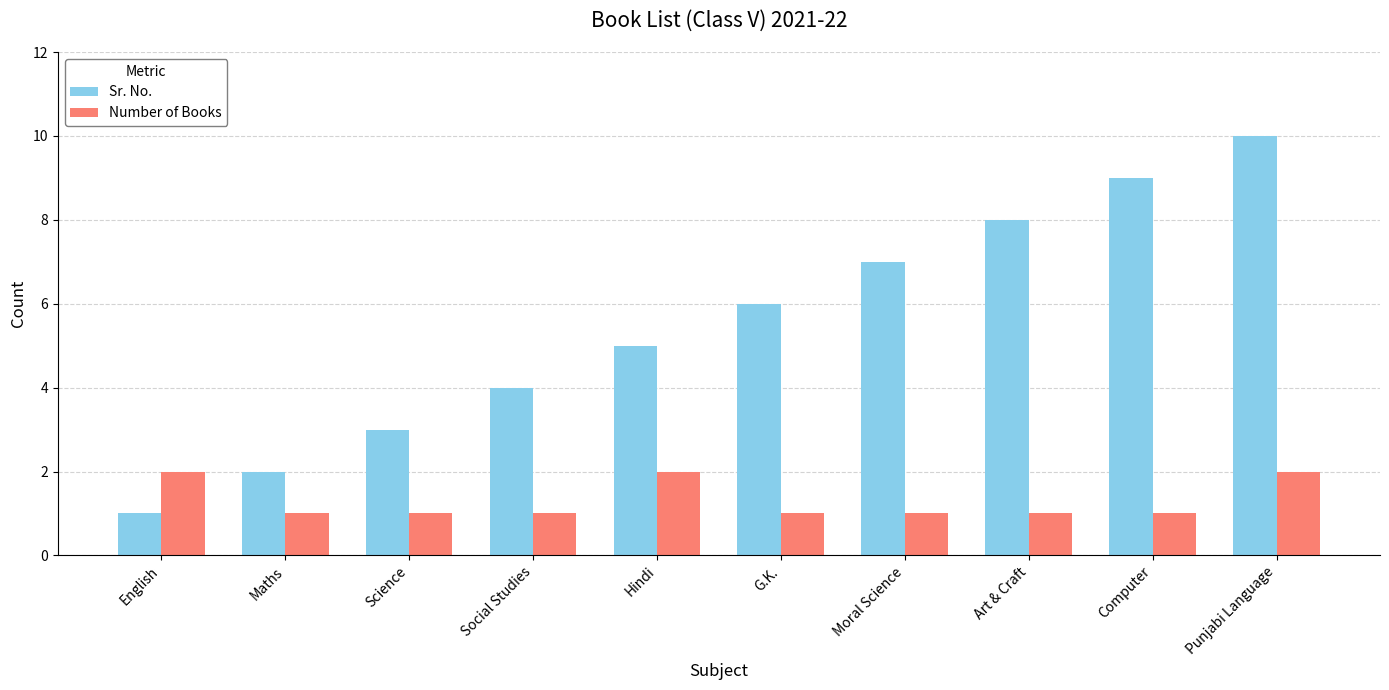

What position from the left is G.K.?

6